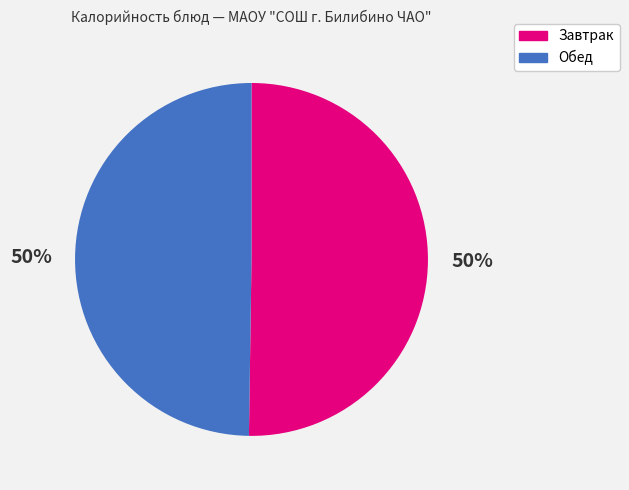

Approximately how many times larger is the value at Завтрак compared to Обед?

1.0